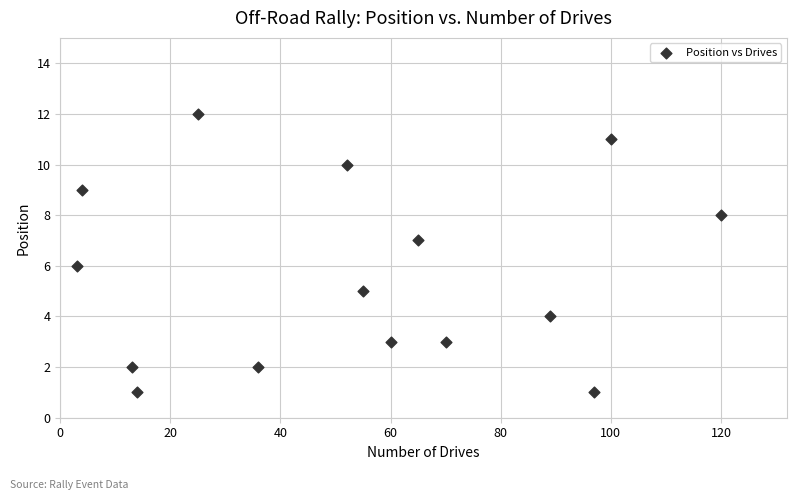

What is the range of X values (max minus min)?

117